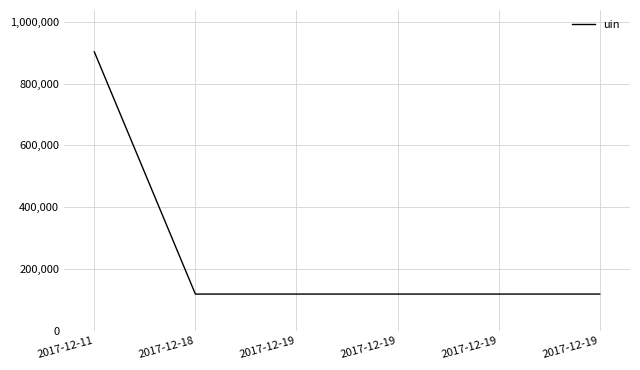

What is the difference between the maximum and minimum values?

784292